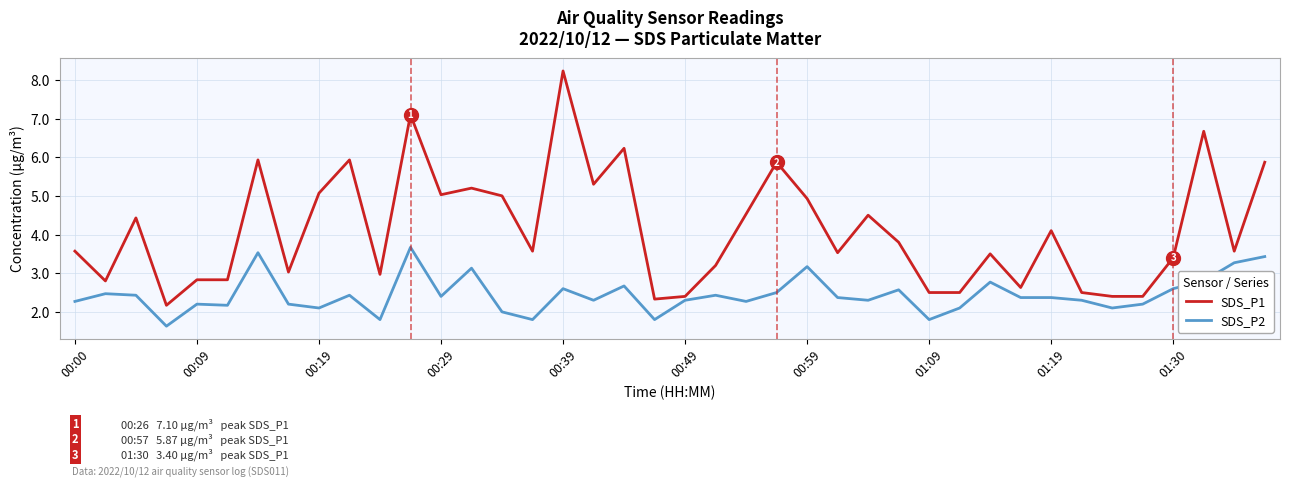

True or false: SDS_P2 and SDS_P1 cross at least once.

False